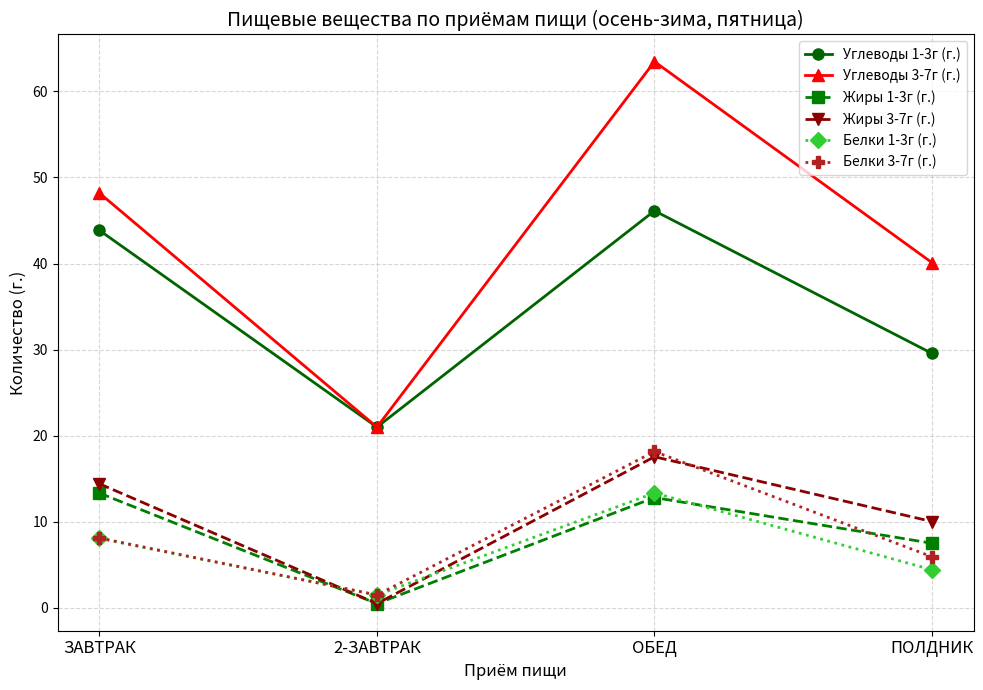

At ПОЛДНИК, list the series in order from smallest to largest.

Белки 1-3г (г.), Белки 3-7г (г.), Жиры 1-3г (г.), Жиры 3-7г (г.), Углеводы 1-3г (г.), Углеводы 3-7г (г.)